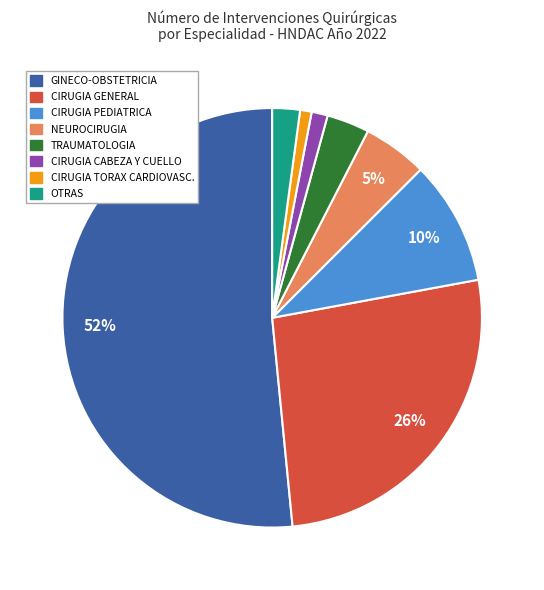

To the nearest percent, what is the average slice percentage?

12%